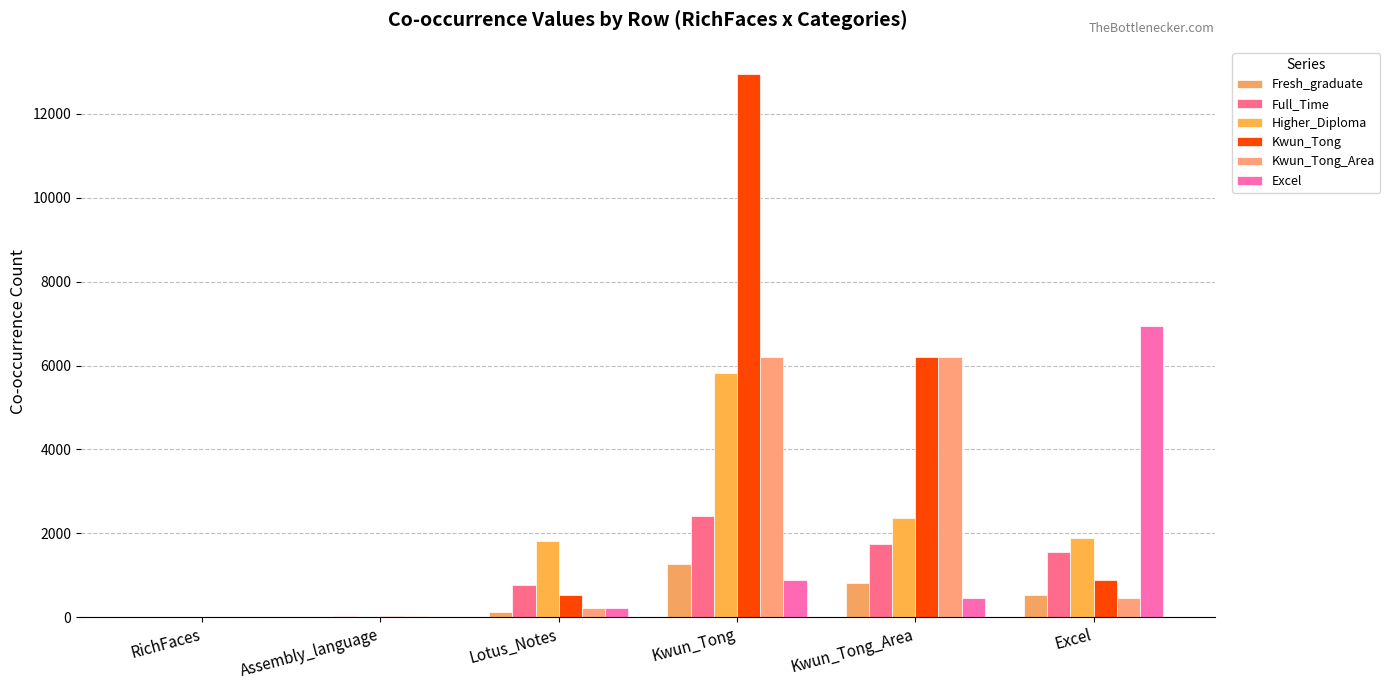

True or false: Higher_Diploma has a value of 6 at Assembly_language.

False